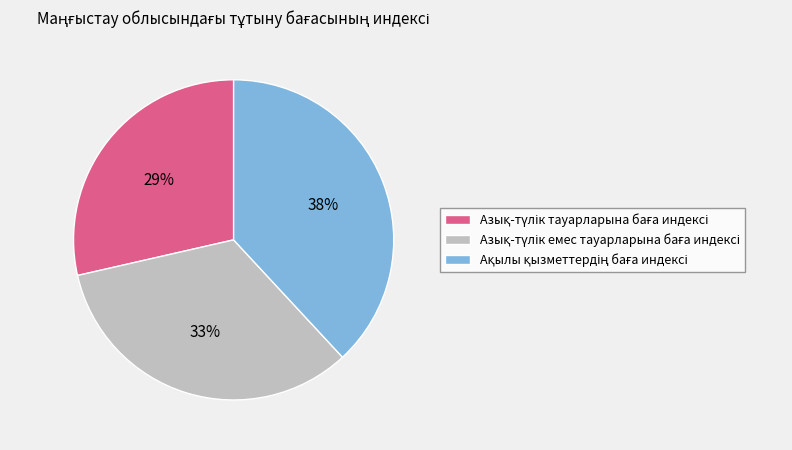

To the nearest percent, what is the average slice percentage?

33%